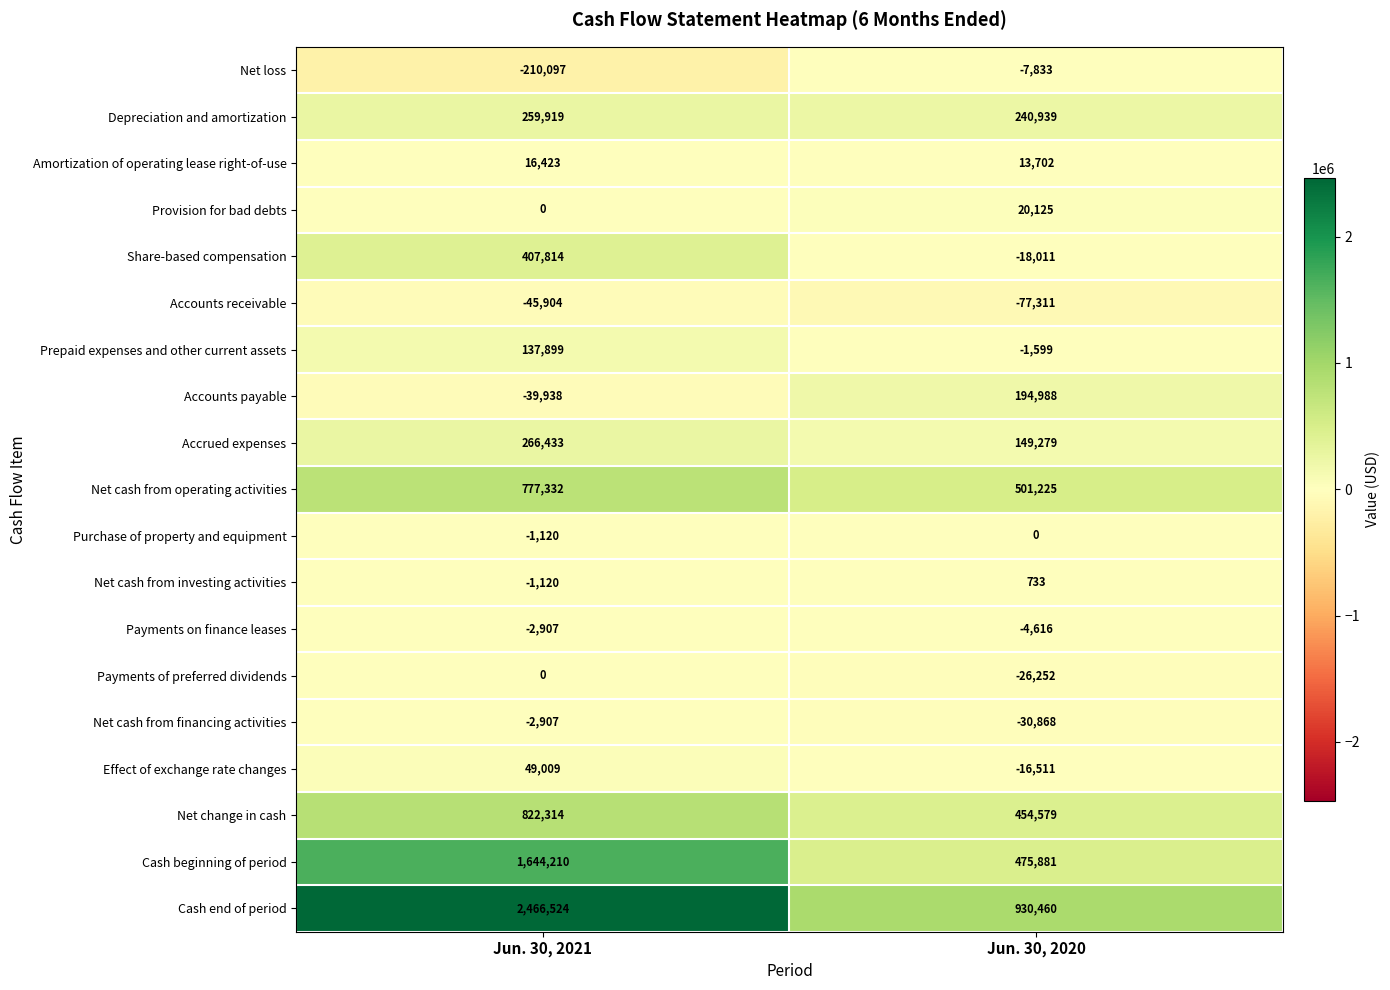

The value of Accounts receivable at Jun. 30, 2020 is -46817. True or false?

False